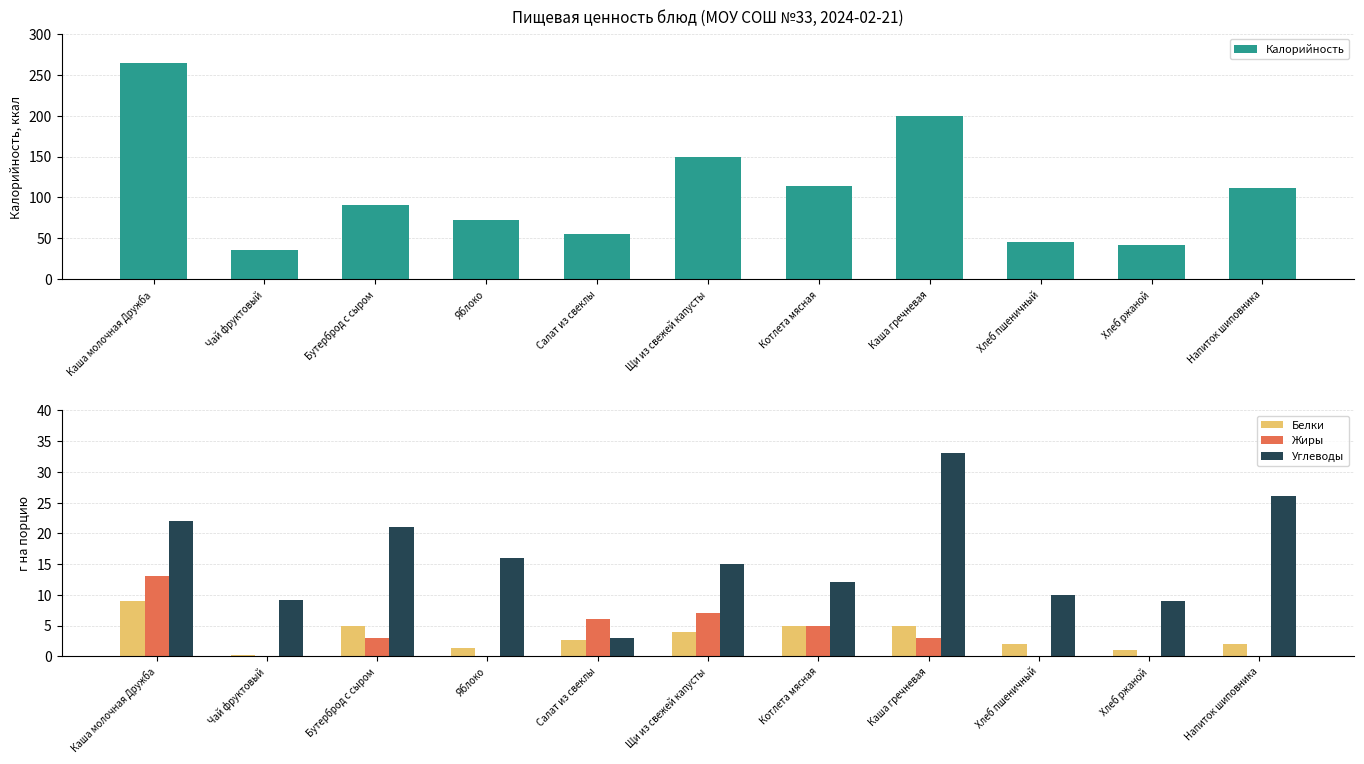

At which label is Калорийность closest to 150?

Щи из свежей капусты